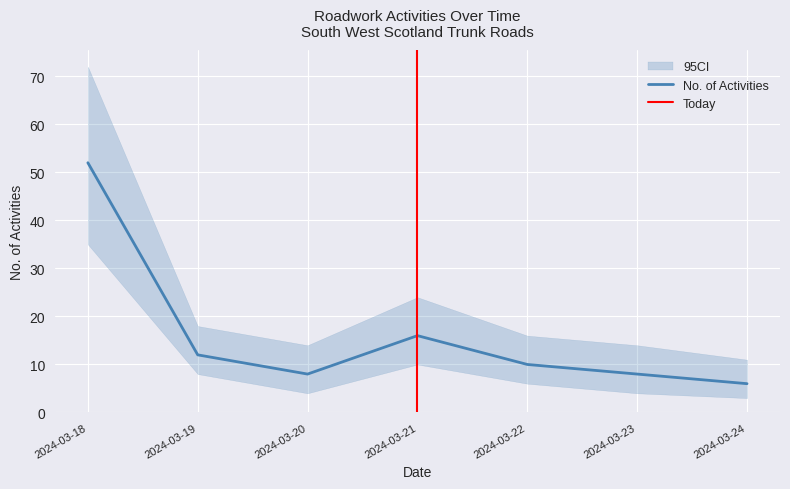

Between 2024-03-23 and 2024-03-24, which is larger?

2024-03-23